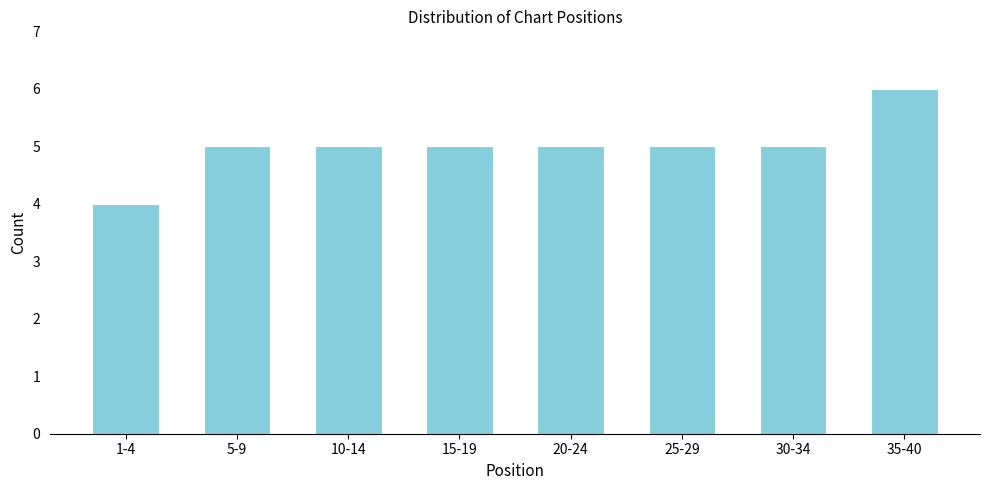

Reading left to right, list all the values displayed in this chart.

4	5	5	5	5	5	5	6